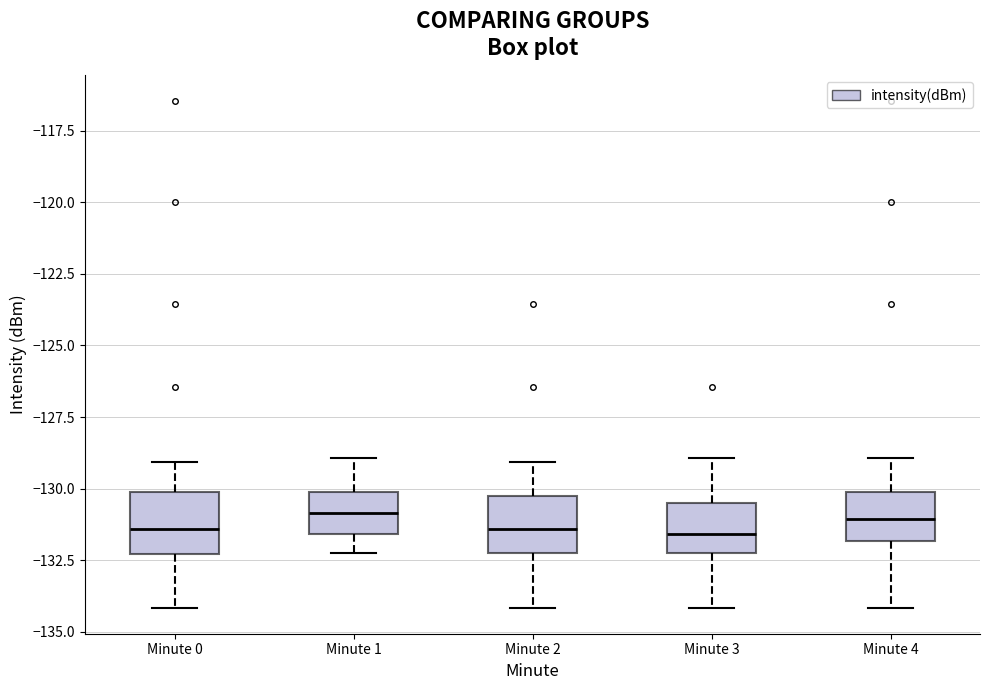

Reading left to right, transcribe this box plot: for each box, give where its median line is, the range the box spans, and where its two whiskers end, as read against the y-axis. The values are not printed on the chart, so give them approximately, as read against the axis.

Minute 0: median -131.5, box -132.5 to -130.0, whiskers -134.0 to -129.0
Minute 1: median -131.0, box -131.5 to -130.0, whiskers -132.5 to -129.0
Minute 2: median -131.5, box -132.5 to -130.0, whiskers -134.0 to -129.0
Minute 3: median -131.5, box -132.5 to -130.5, whiskers -134.0 to -129.0
Minute 4: median -131.0, box -132.0 to -130.0, whiskers -134.0 to -129.0